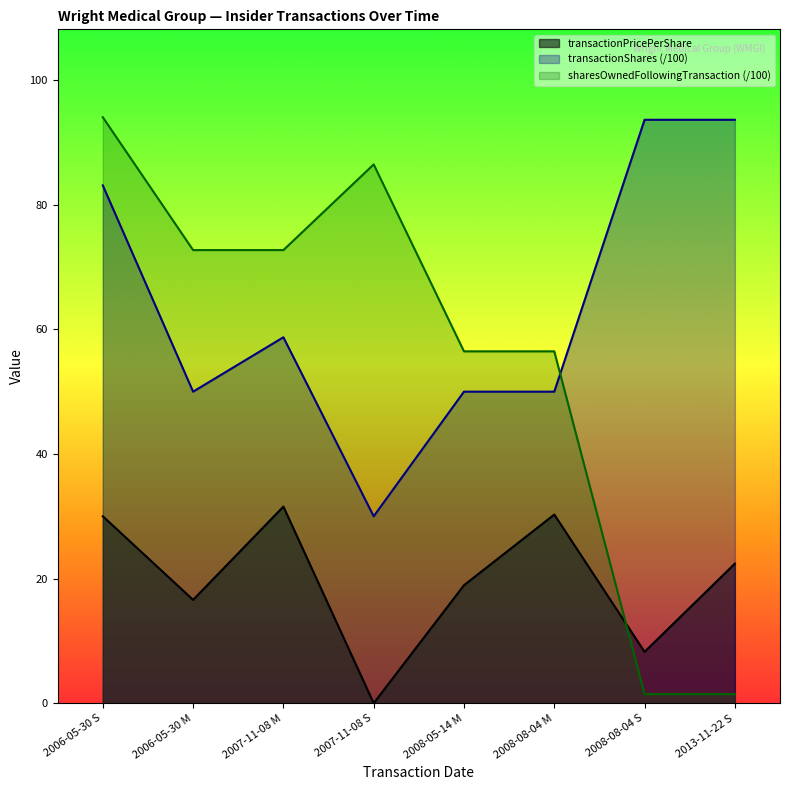

How many intersections are there between transactionPricePerShare and sharesOwnedFollowingTransaction?

1